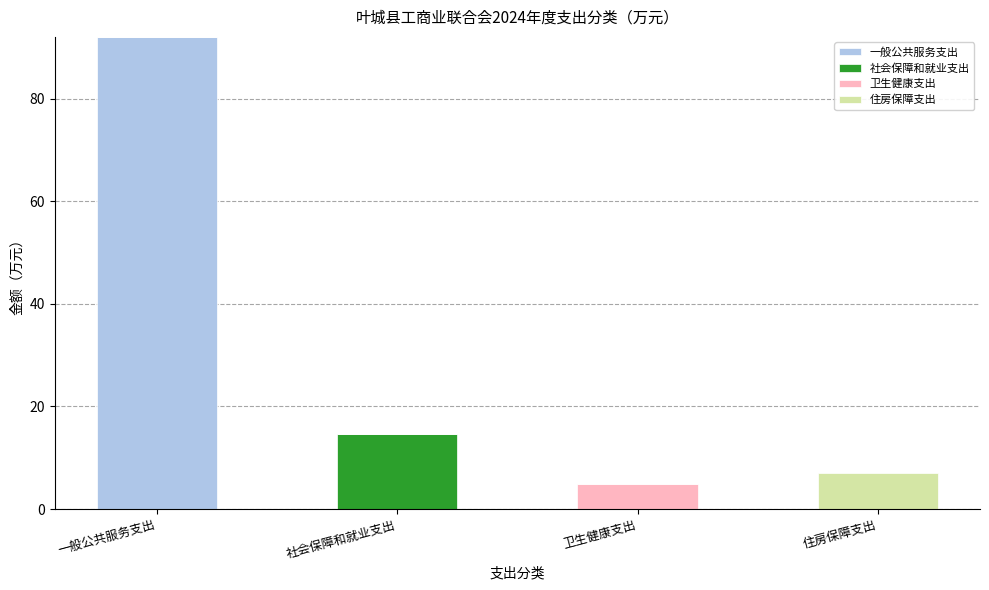

Reading left to right, what are the values for 一般公共服务支出?

一般公共服务支出=92.1	社会保障和就业支出=0.0	卫生健康支出=0.0	住房保障支出=0.0